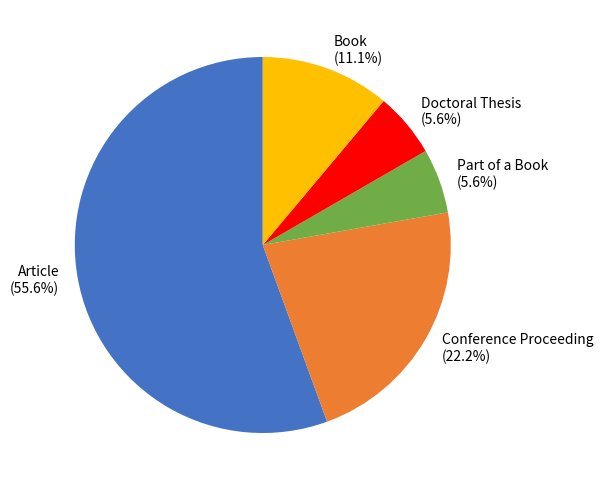

Which slice represents more than half of the pie?

Article